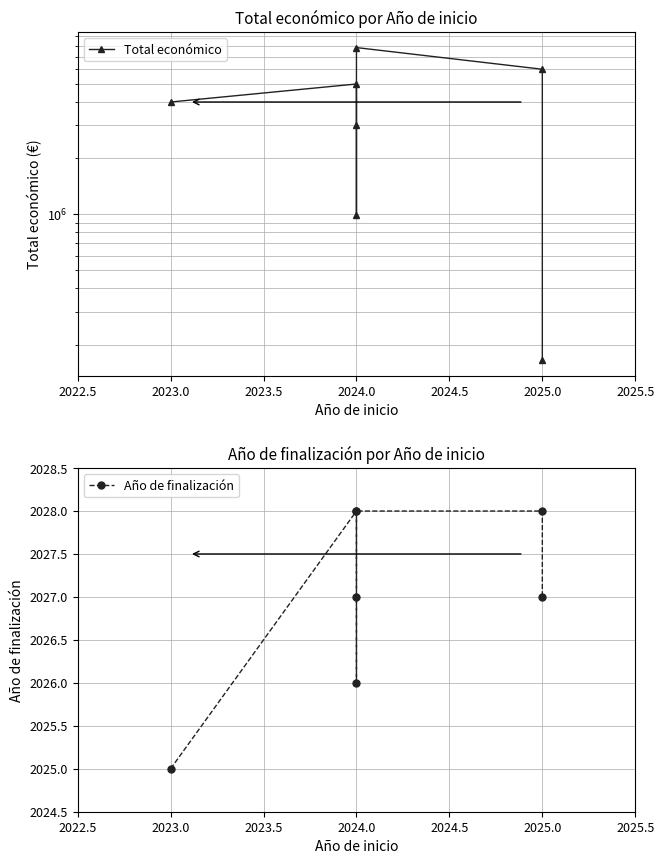

What is the highest value of the Total económico series?

7835161